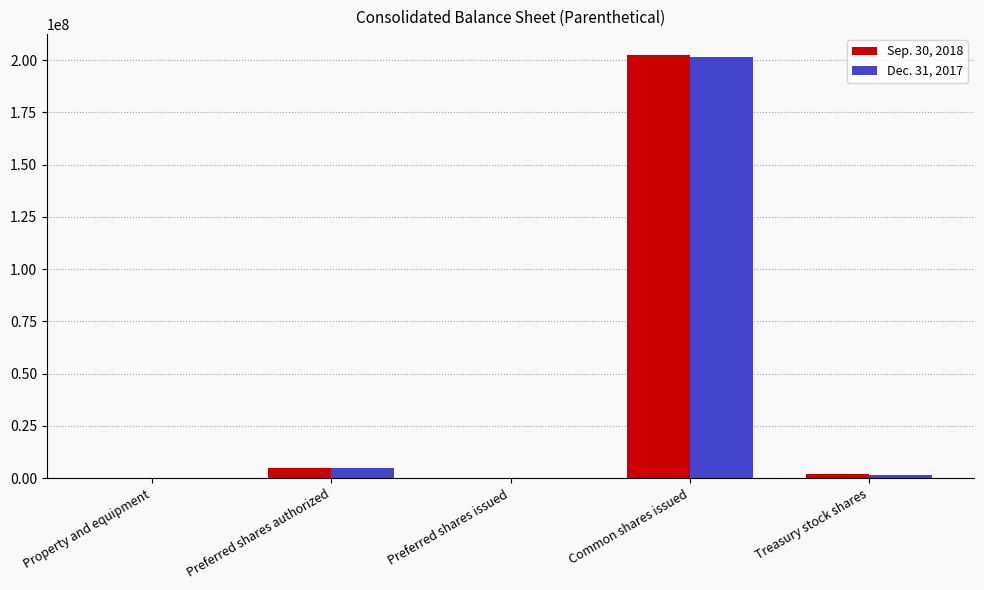

What is the total value across all series at Common shares issued?

403700000